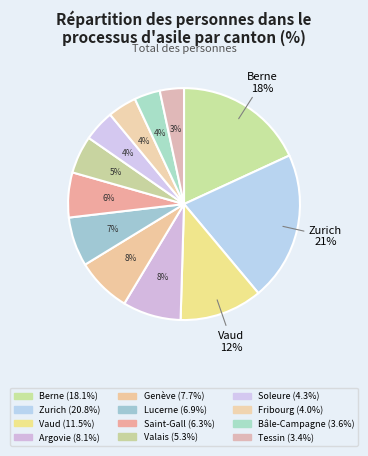

Is it true that Valais is 5% of the pie?

True